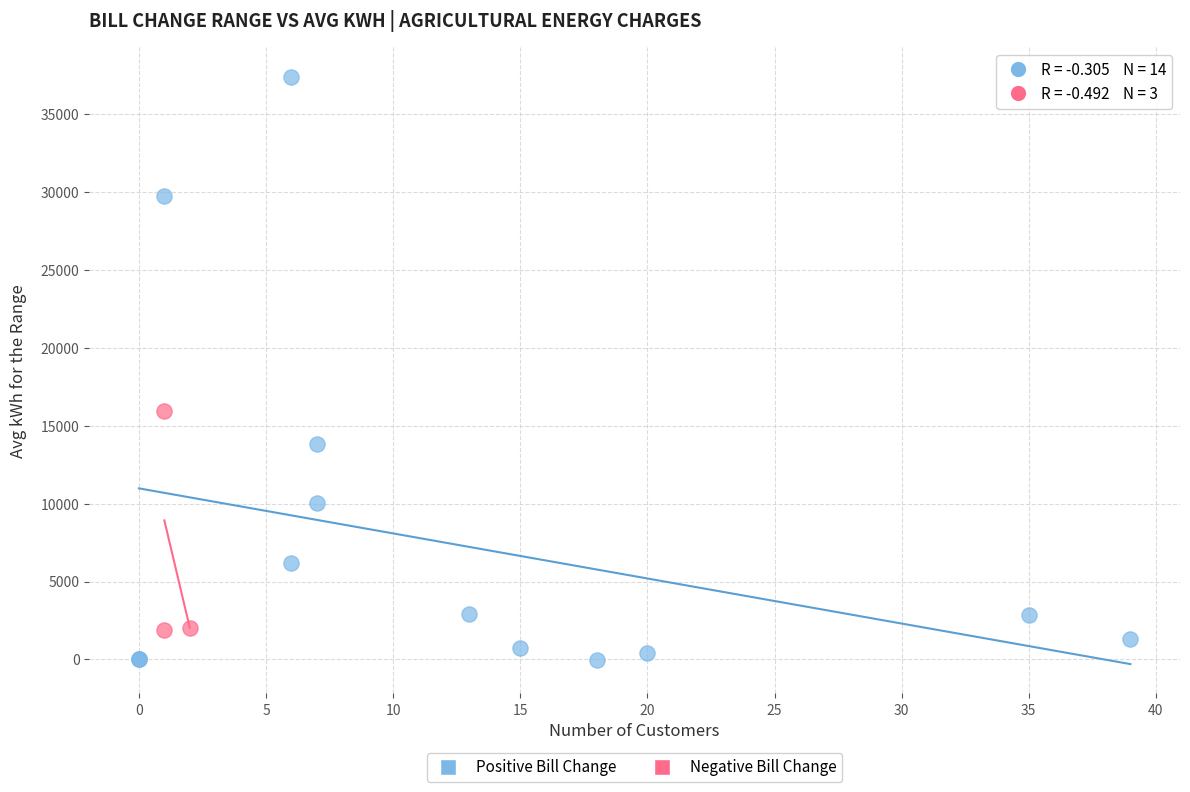

Which series has the largest Y range (max minus min)?

Positive Bill Change